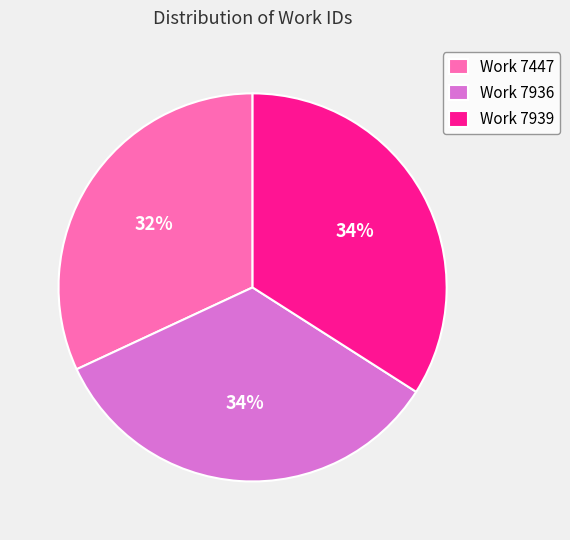

How many slices are in this pie chart?

3